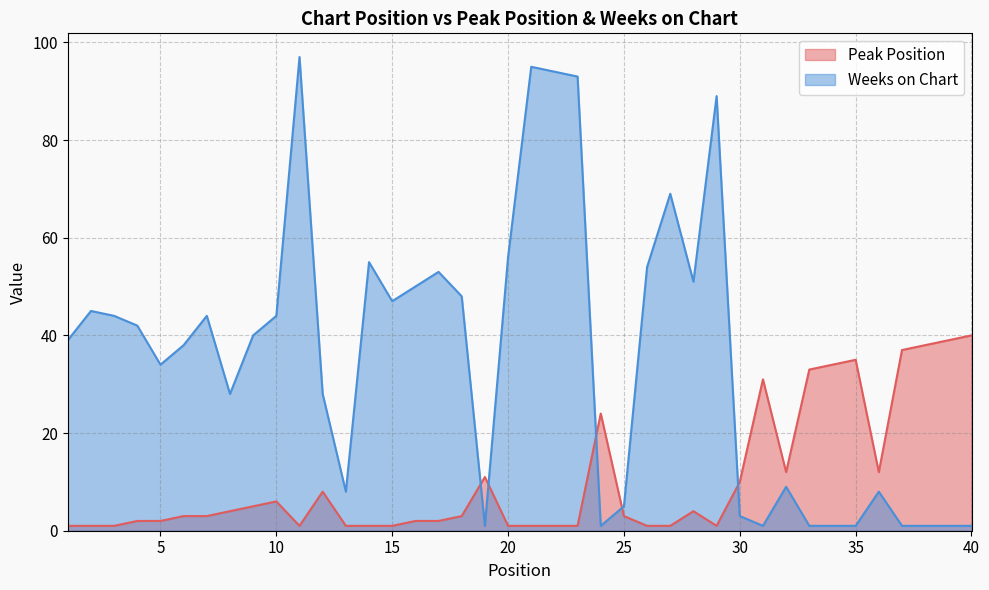

Which label corresponds to the largest value in the chart?

11